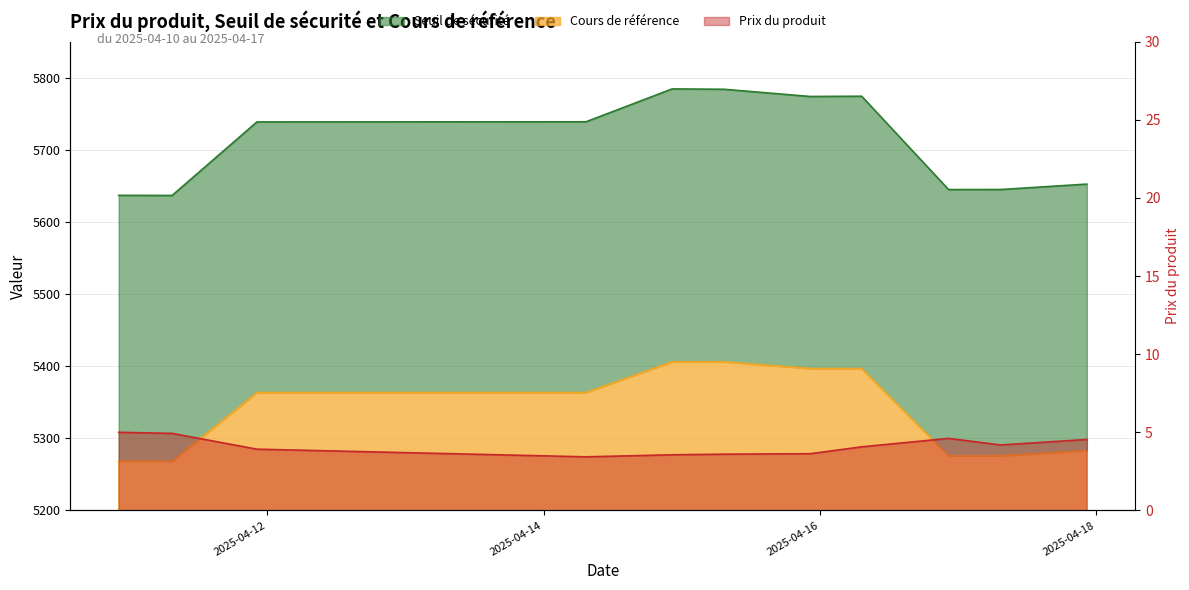

How many lines are shown in the chart?

3